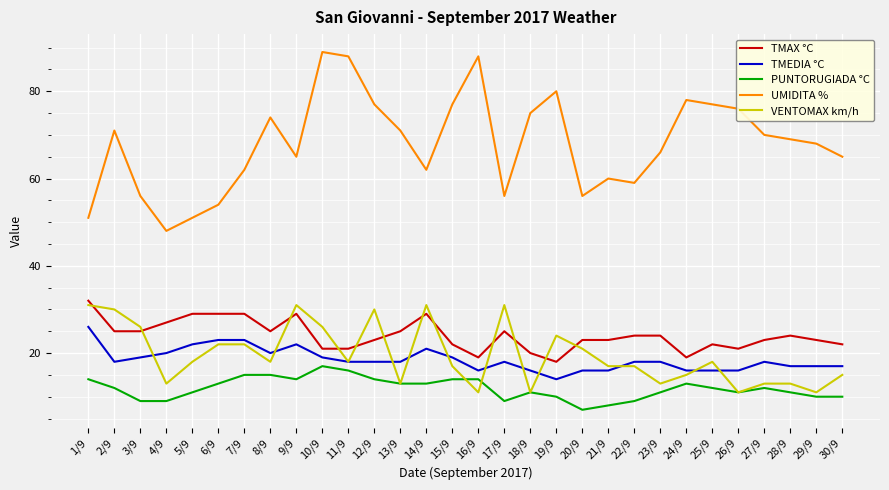

What is the sum of all TMEDIA °C values?

555